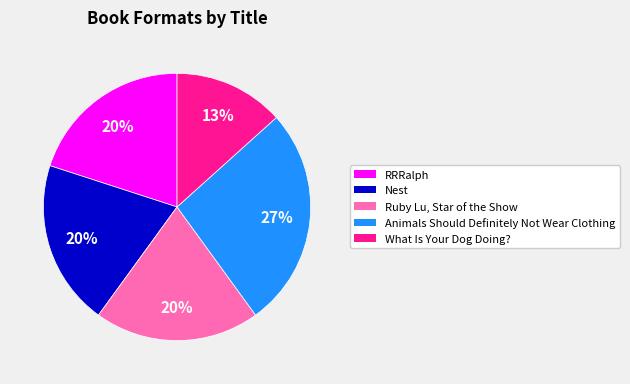

Does What Is Your Dog Doing? represent more than half of the total?

No